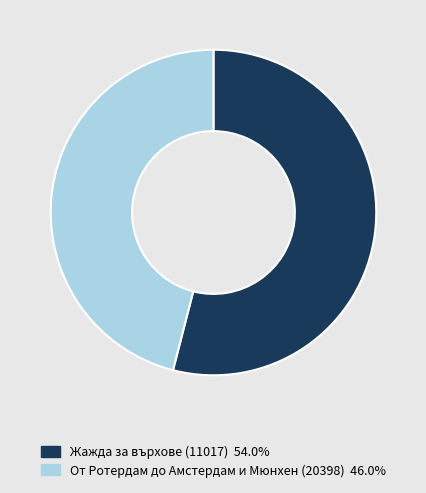

What is the majority slice?

Жажда за върхове (11017)